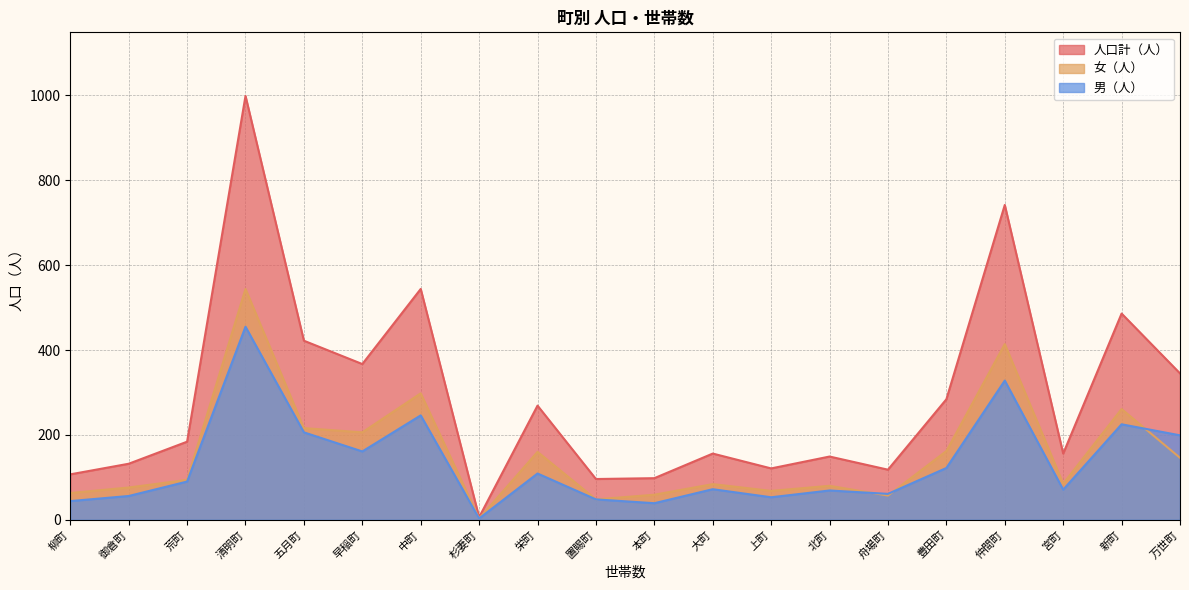

Which series has the largest total across all categories?

人口計（人）